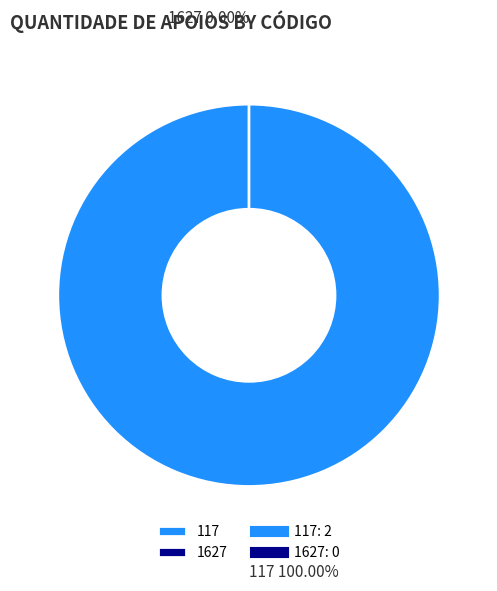

Rank the categories by value from lowest to highest.

1627, 117